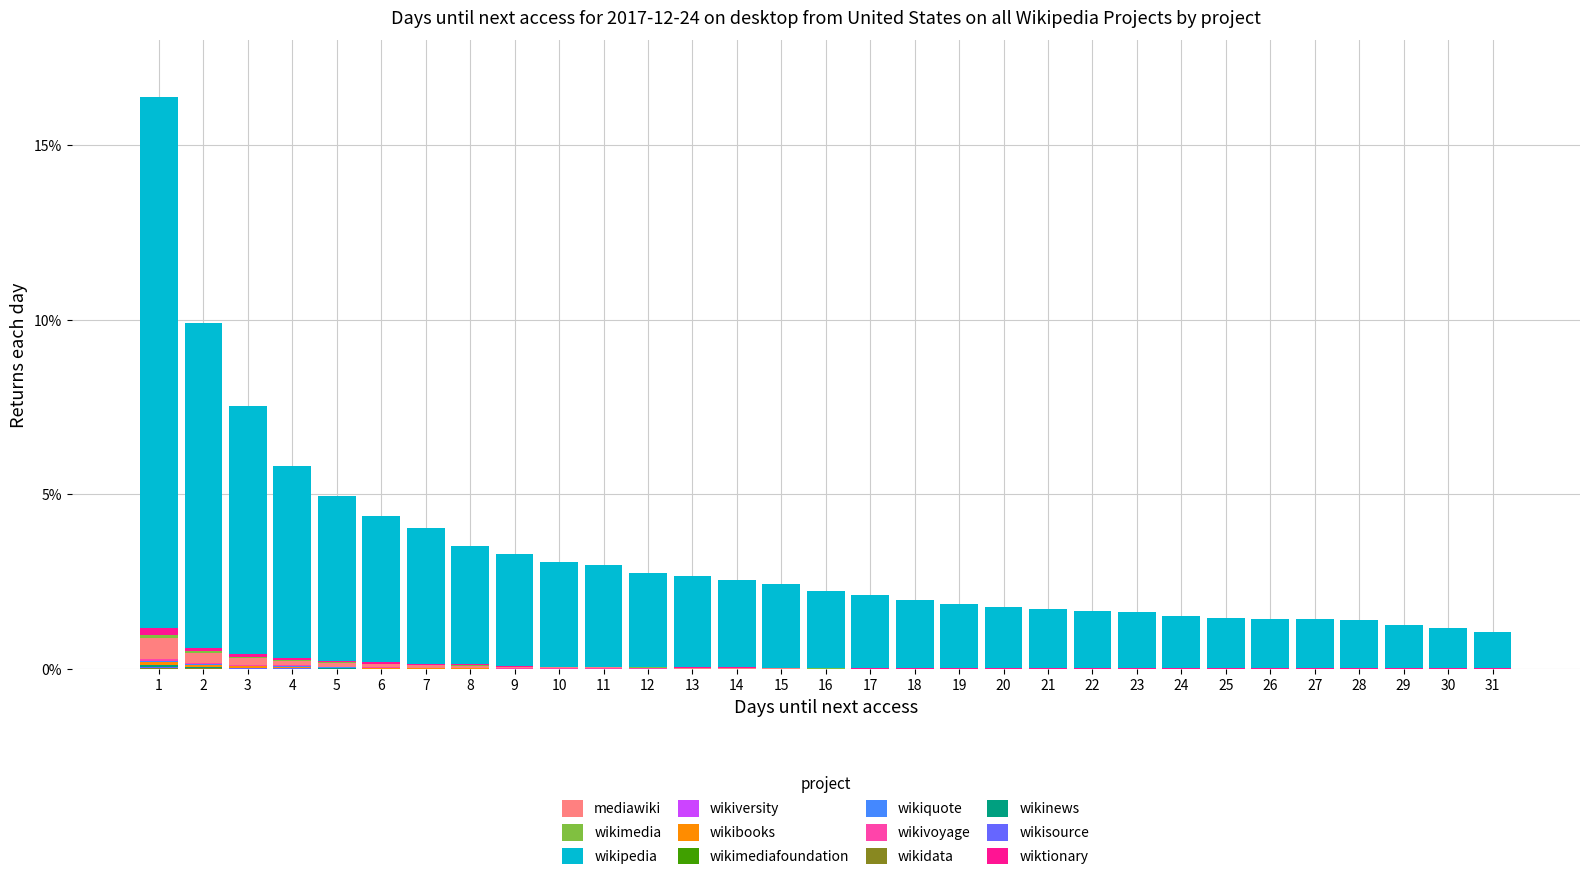

Are the bars grouped side by side (vs. stacked)?

No